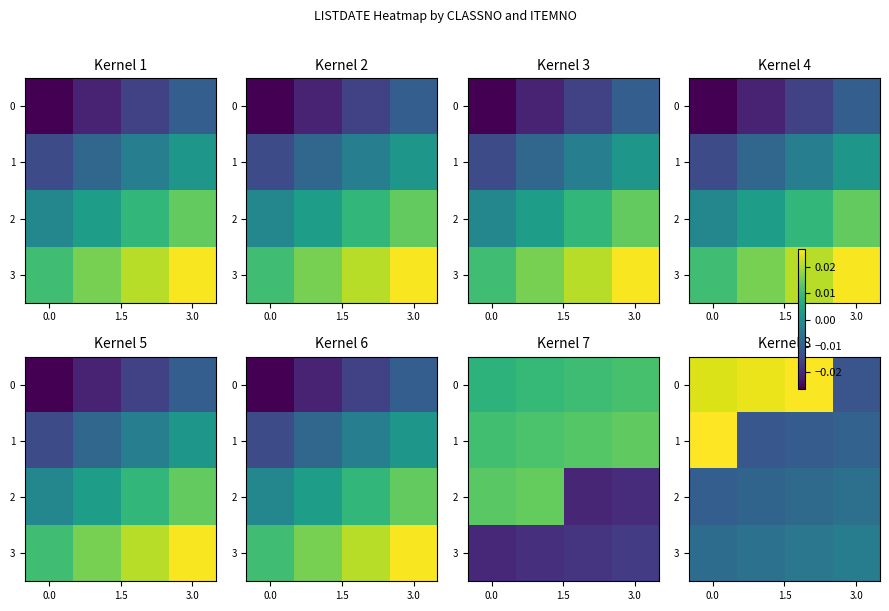

Which has a higher value, 3 or 3.0?

3.0